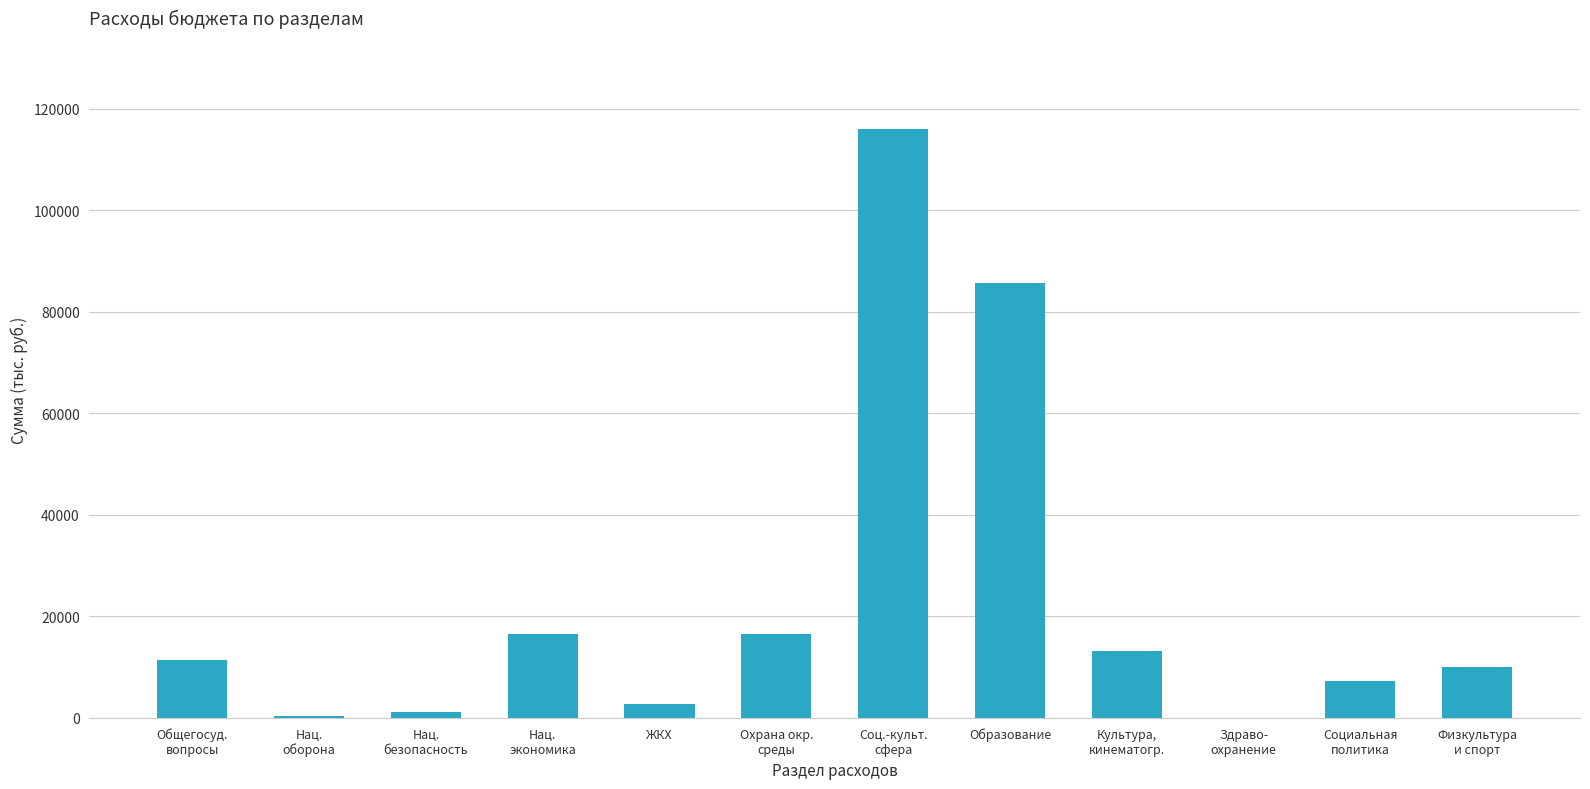

What is the difference between the values at ЖКХ and Нац.
оборона?

2345.8